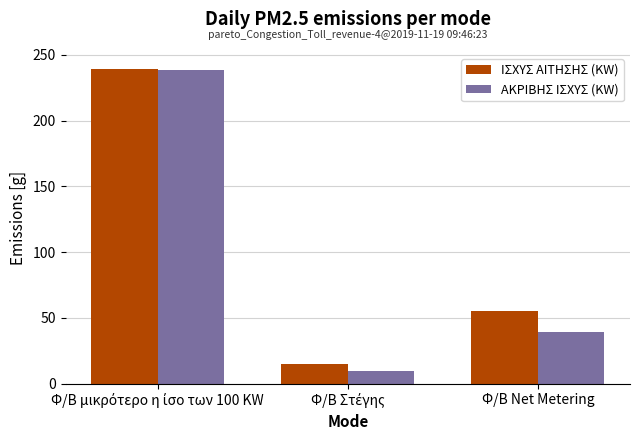

What is the smallest value displayed?

9.8